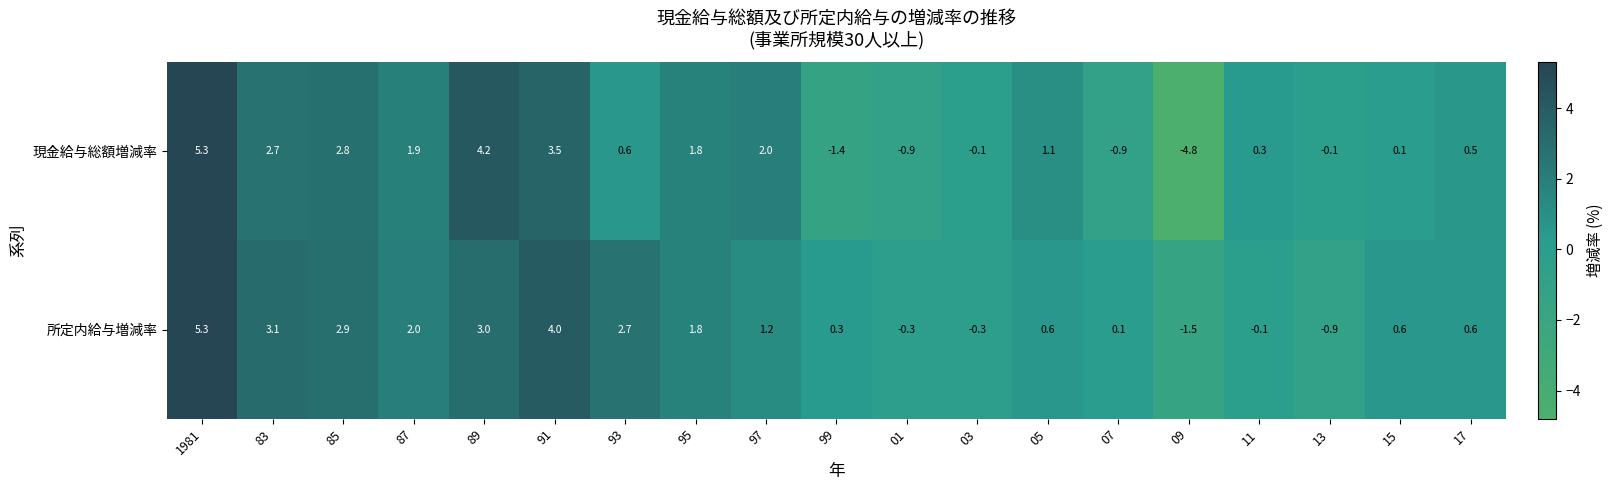

What value does the 所定内給与増減率 series have at 99?

0.3